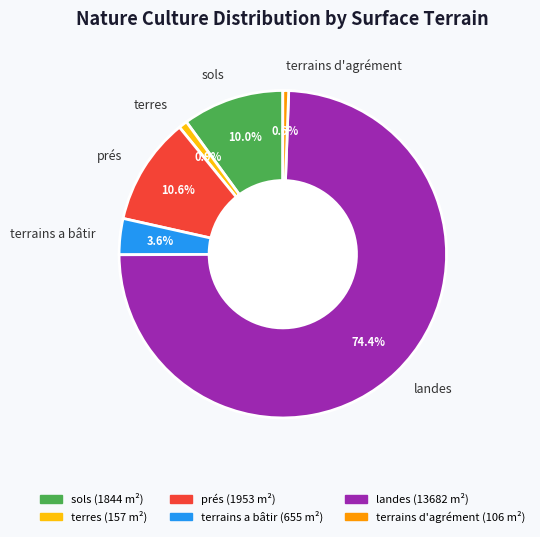

The sols slice represents 1% of the pie. True or false?

False